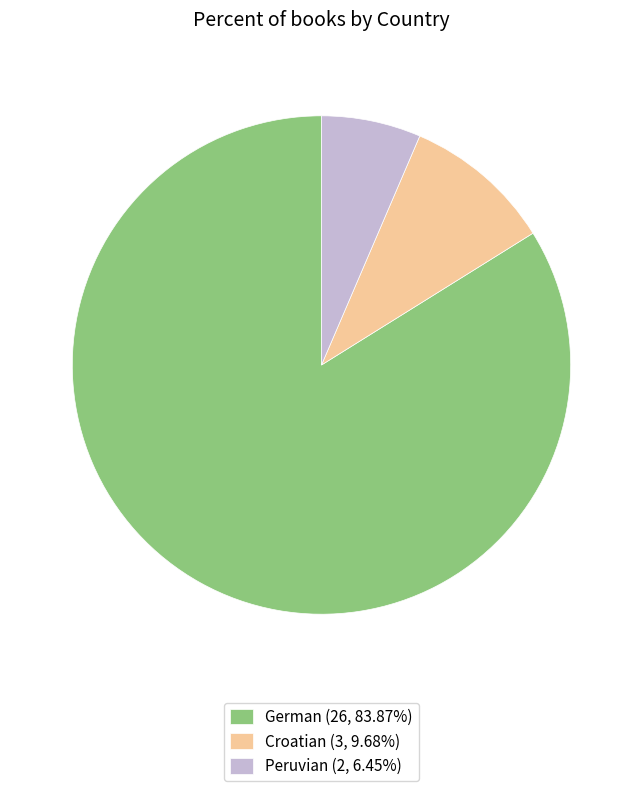

Rank the categories by value from lowest to highest.

Peruvian, Croatian, German